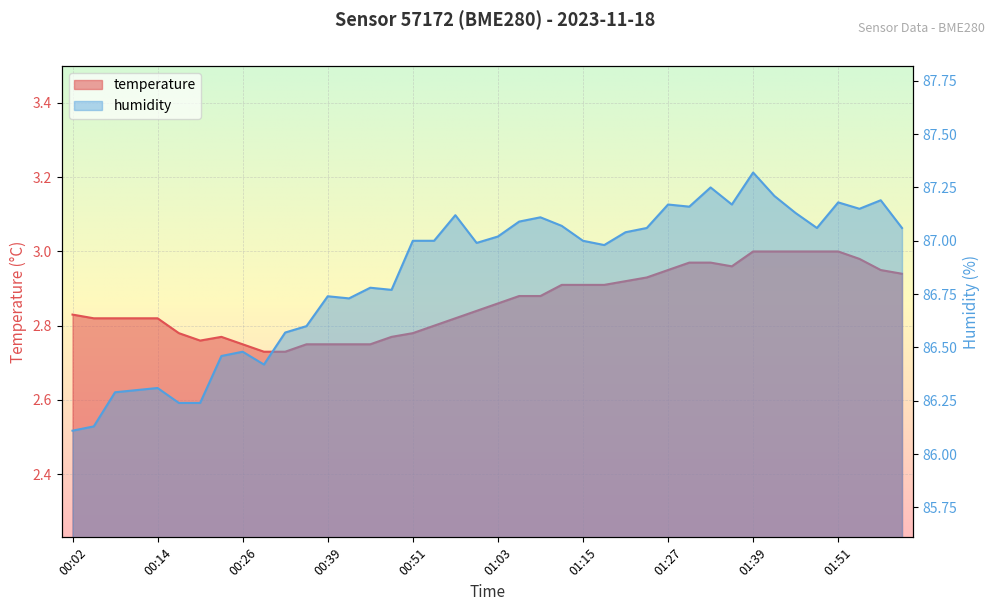

Where is temperature nearest to the value 2?

00:29